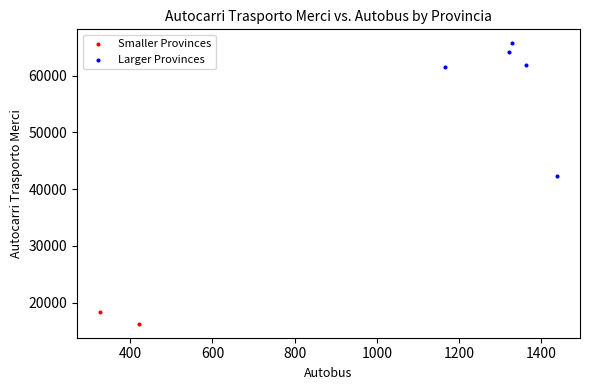

Which series reaches the minimum Y coordinate?

Smaller Provinces